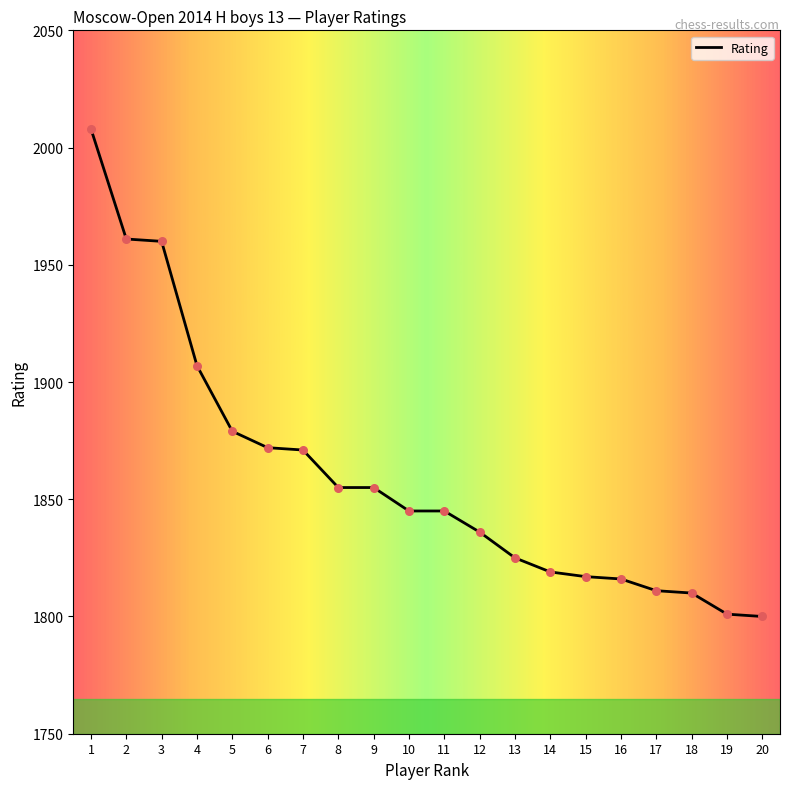

What is the change in value from 8 to 14?

-36